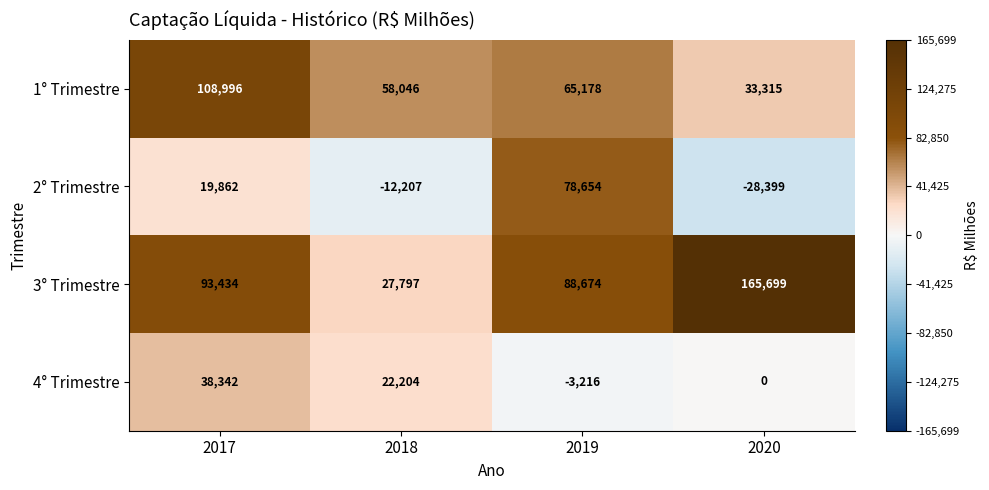

How many series are shown in this chart?

4